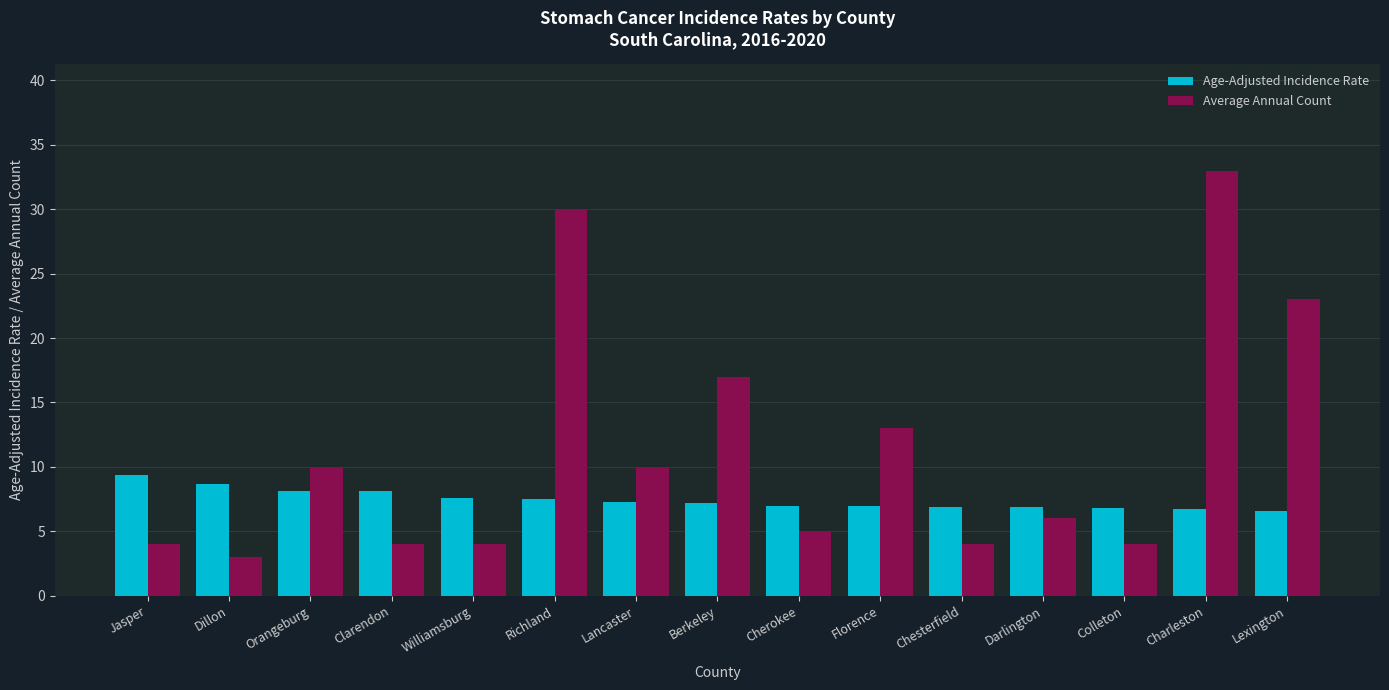

At how many categories does at least one series exceed 3?

15